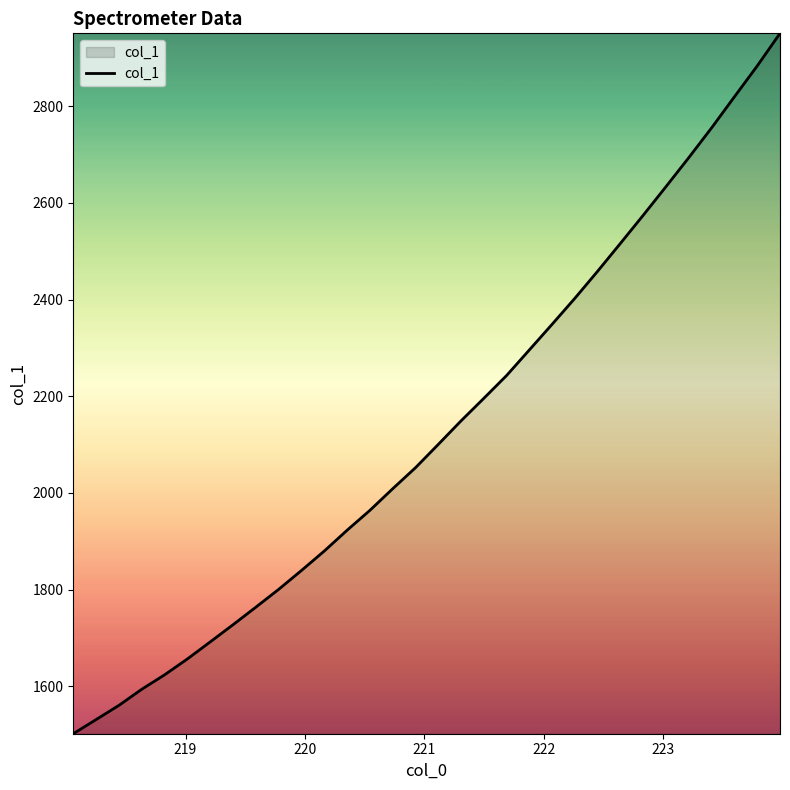

What is the smallest value displayed?

1501.8